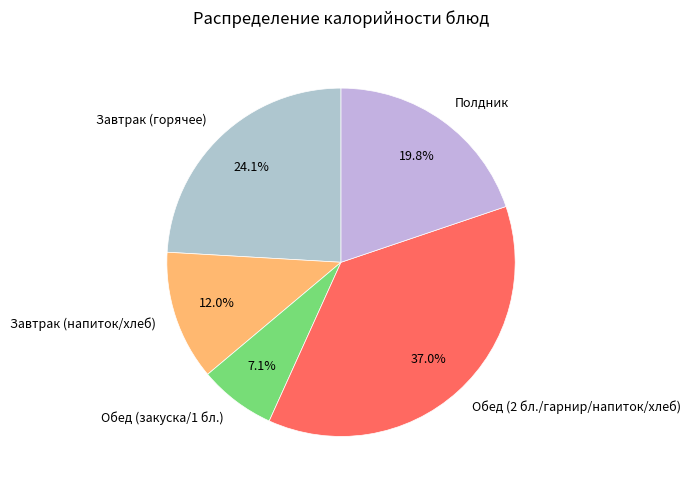

Approximately how many times larger is the value at Завтрак (напиток/хлеб) compared to Обед (закуска/1 бл.)?

1.7